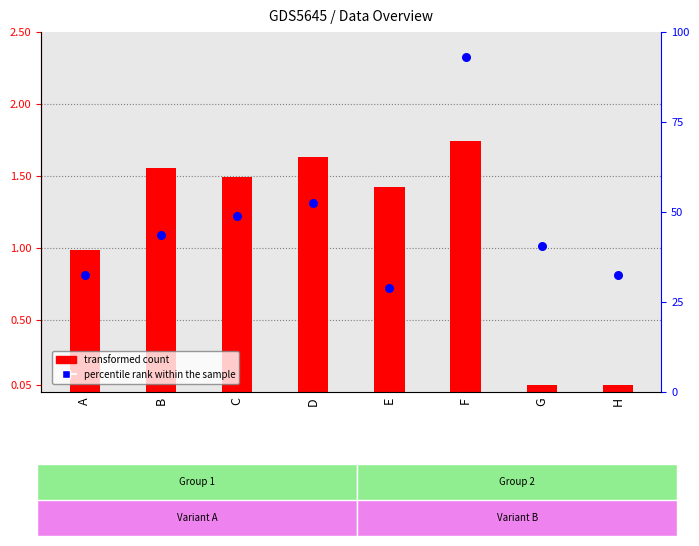

Which series reaches the maximum Y coordinate?

percentile rank within the sample